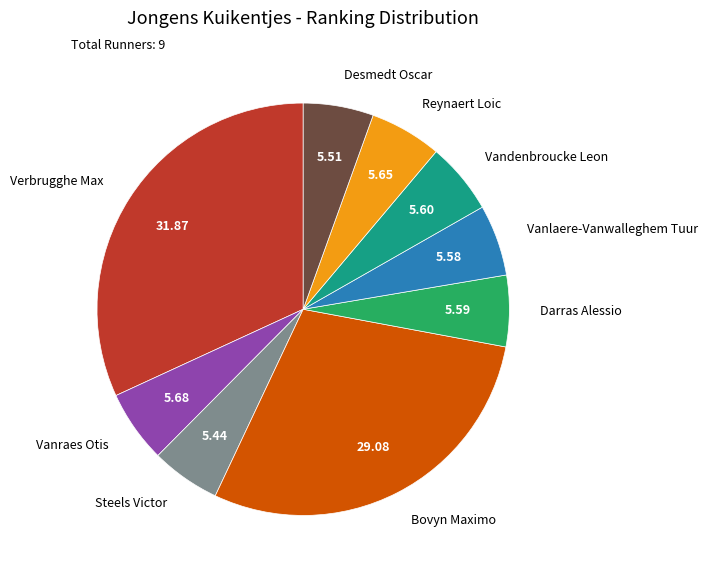

Which category has the biggest portion of the pie?

Verbrugghe Max